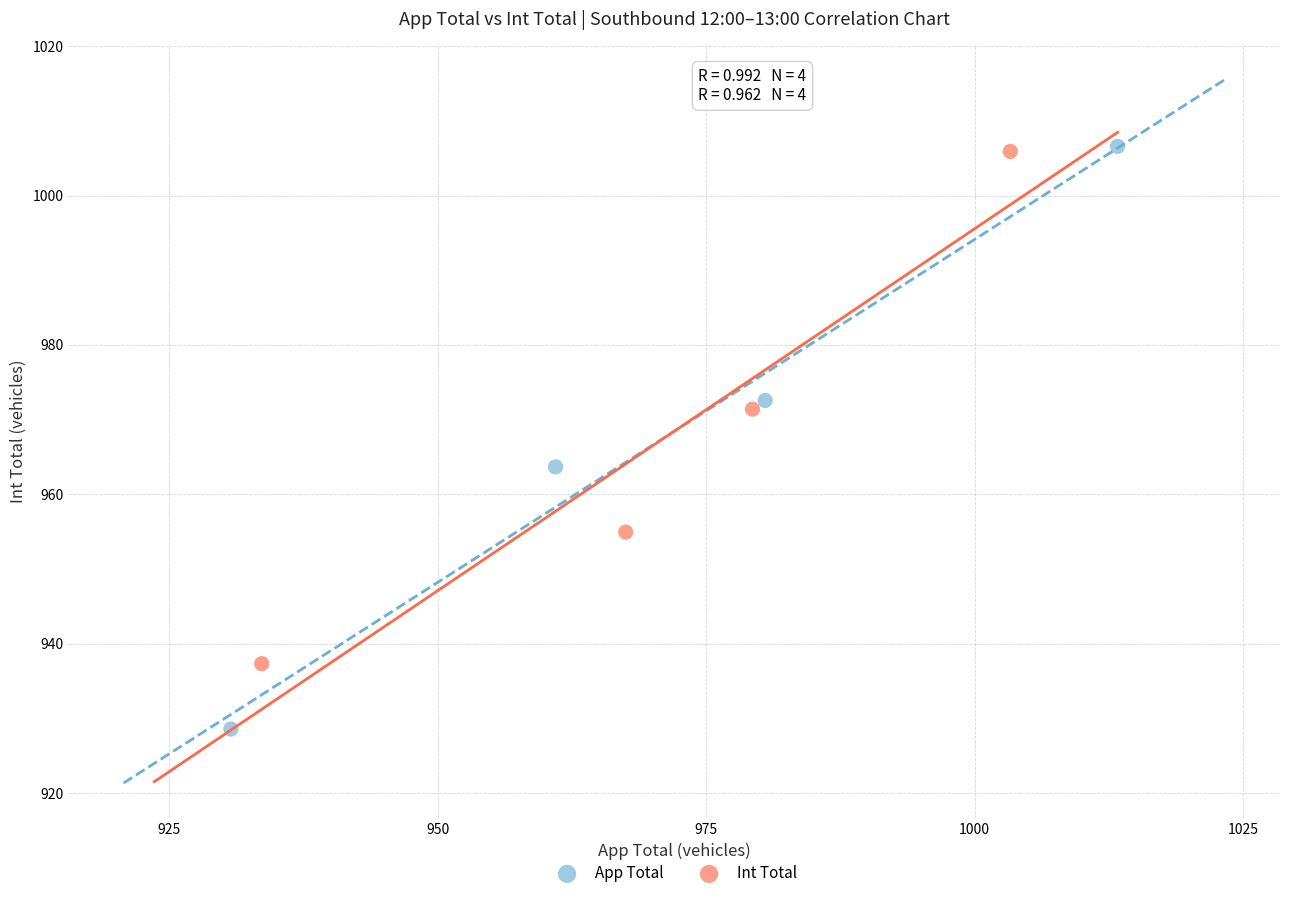

Which series has the widest spread of Y values?

App Total